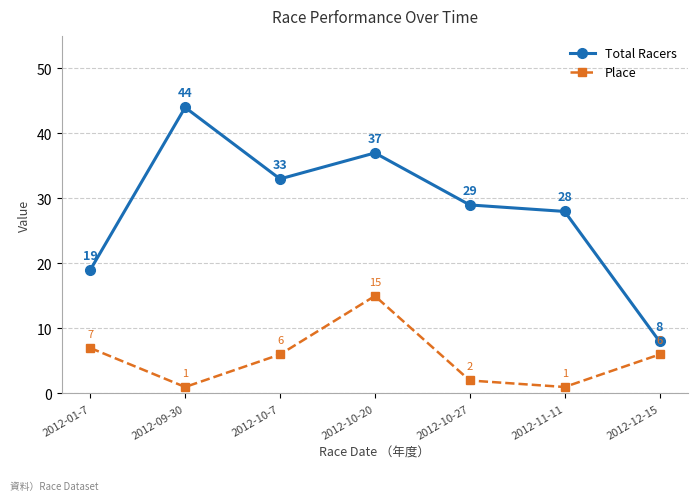

Where is the first local maximum for Total Racers?

2012-09-30